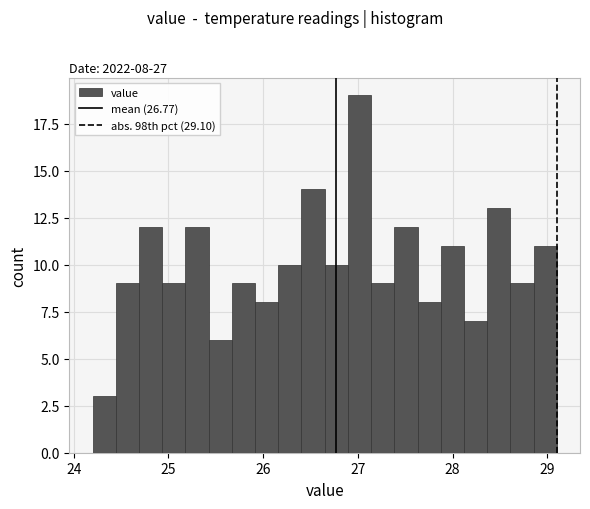

Around what value on the x-axis is the tallest bar? Give the approximate position of its centre, as read against the axis.

27.0